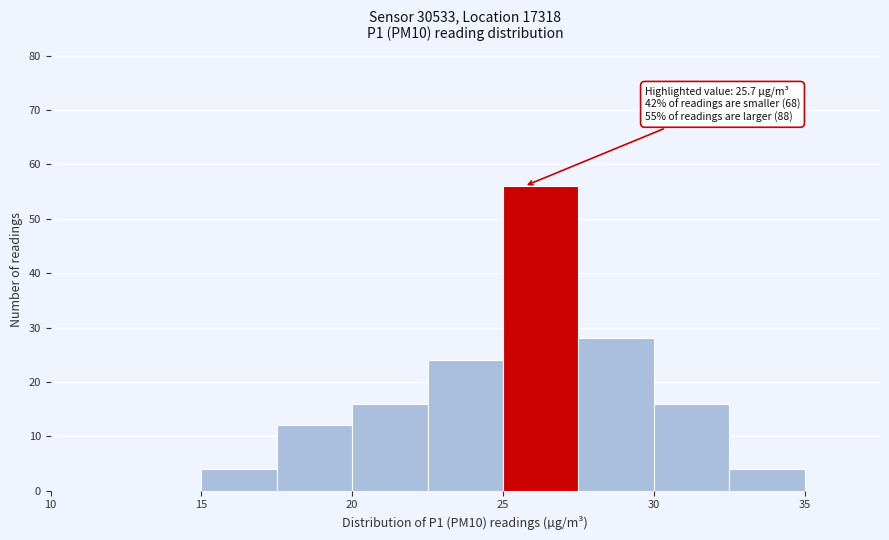

Which range on the x-axis has the tallest bar?

25.0 to 27.5